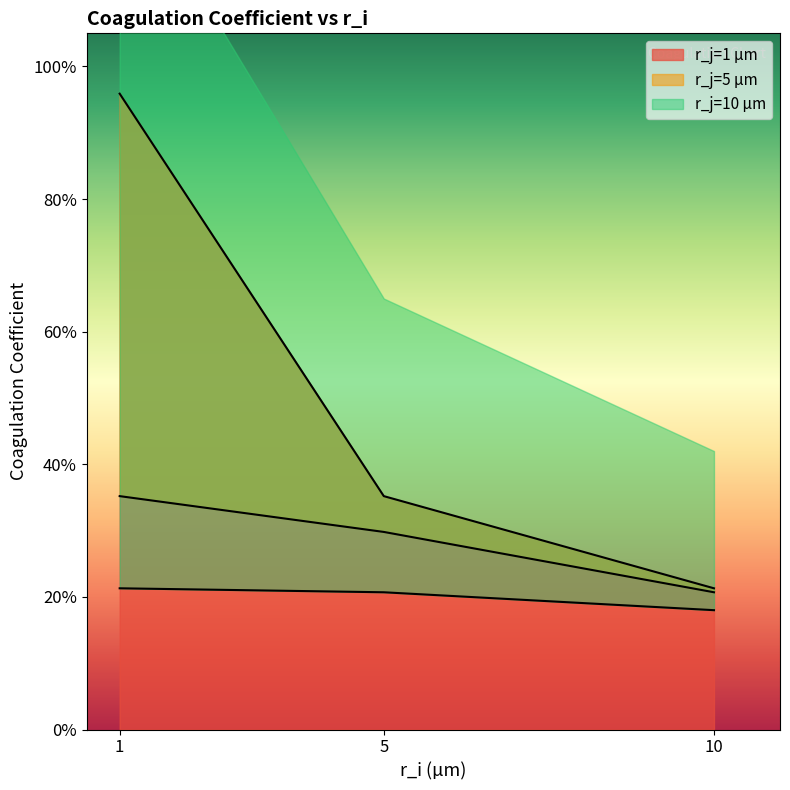

At how many categories does at least one series exceed 0?

3